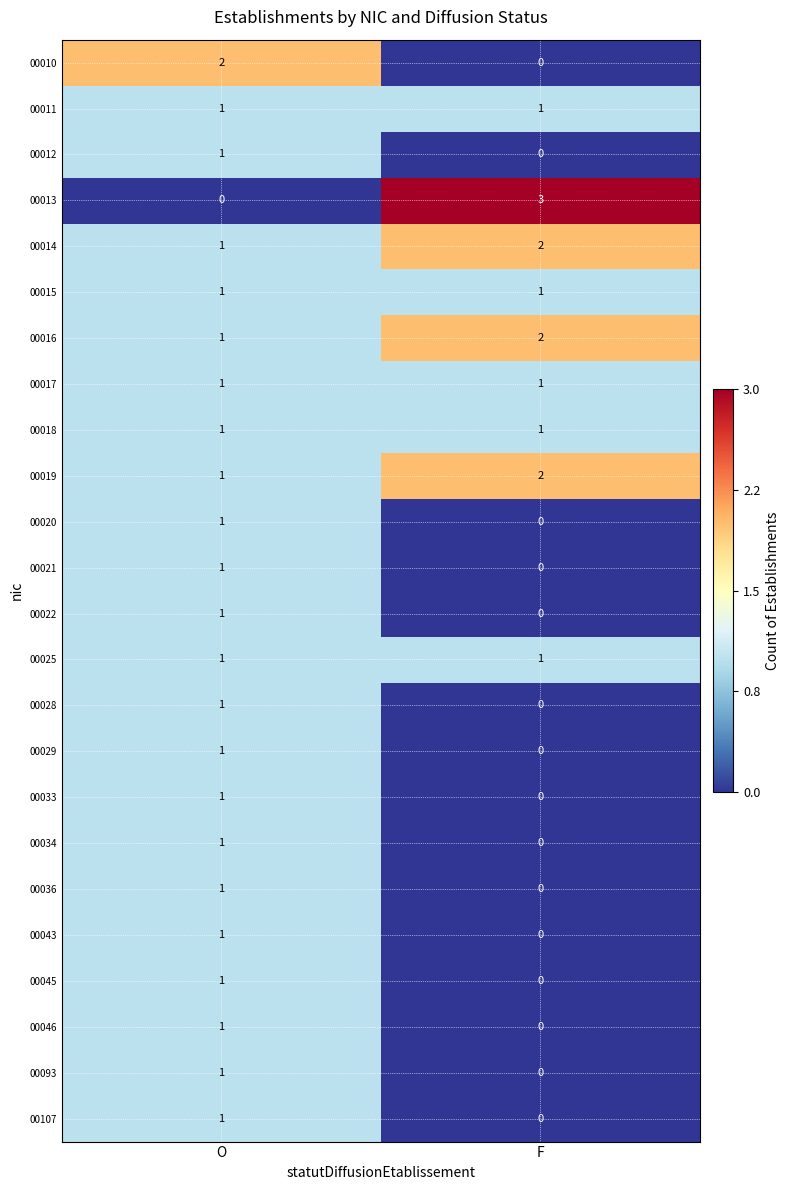

What is the total value across all series at O?

24